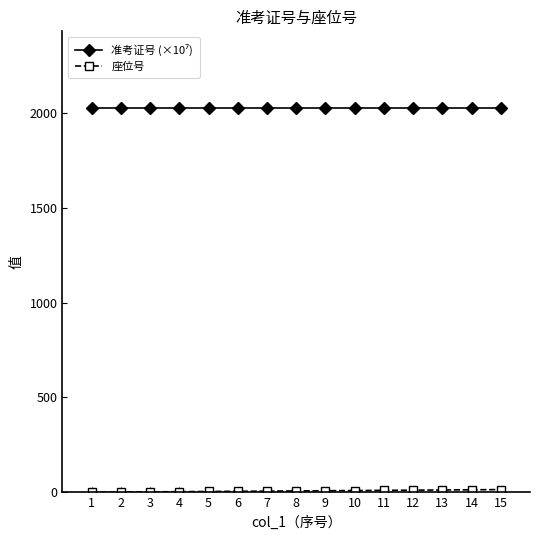

True or false: 准考证号 (×10⁷) and 座位号 intersect in this chart.

False